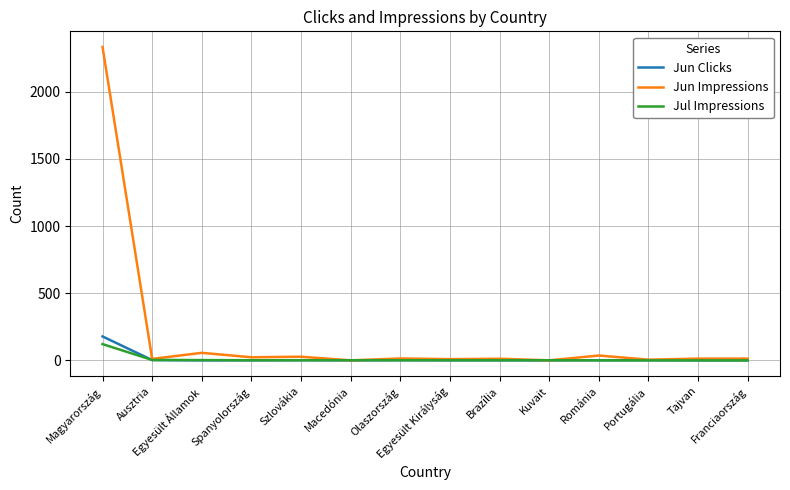

What is the maximum value for Jun Clicks?

178